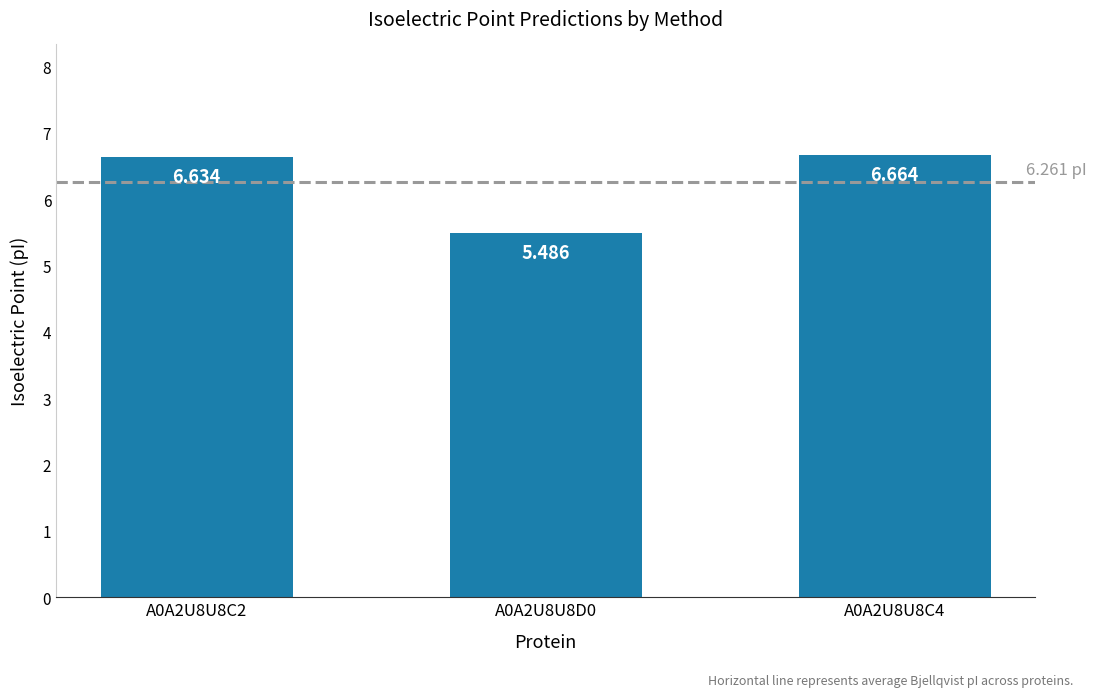

How many series are shown in this chart?

1